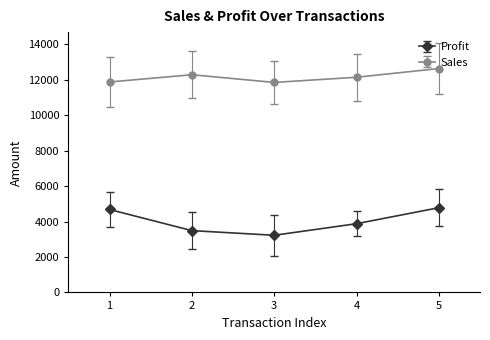

What value does the Sales series have at 4?

12150.0